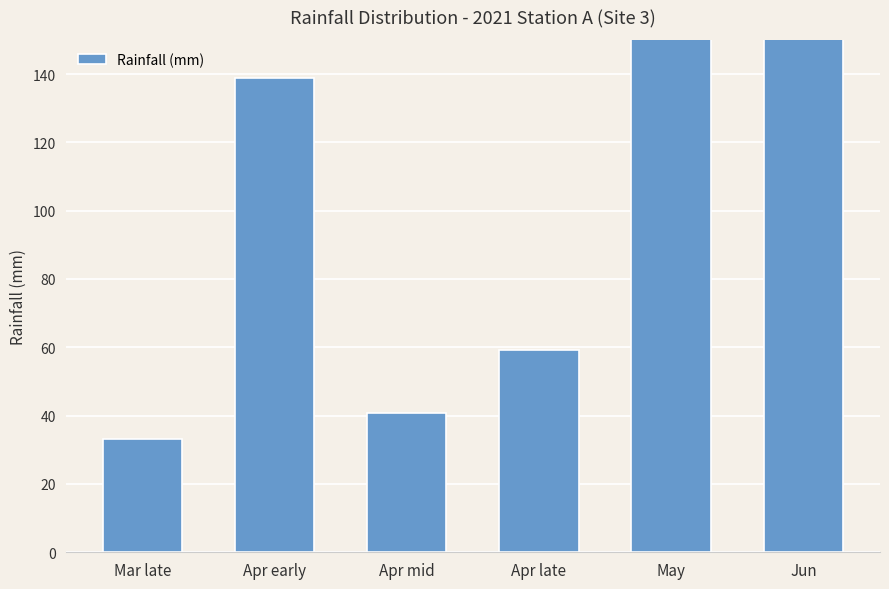

What is the difference between the values at Apr early and Mar late?

105.7